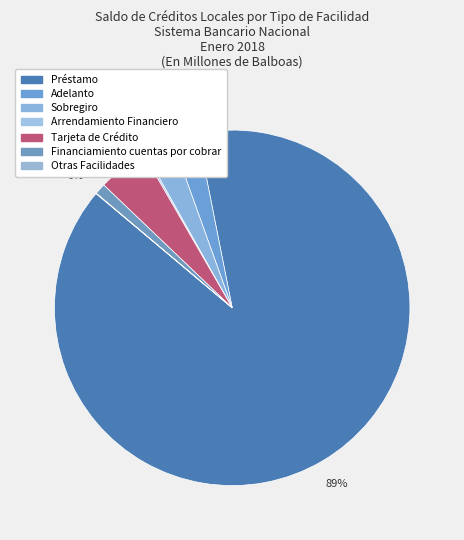

How much of the chart is everything except Otras Facilidades?

100.0%